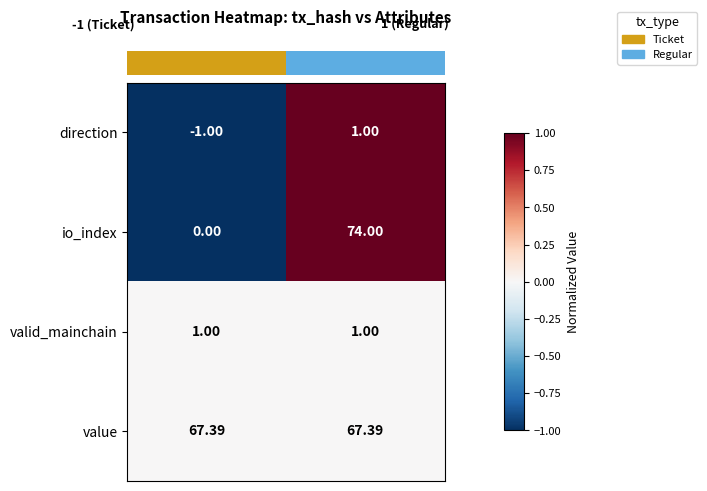

What is the greatest value displayed?

74.0